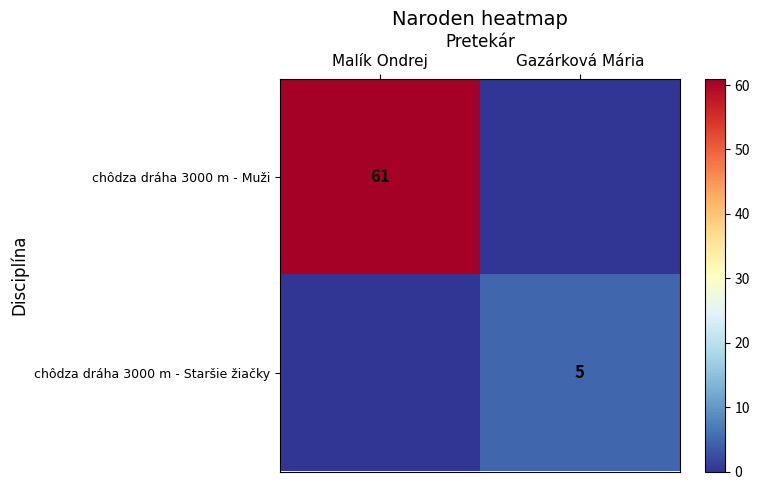

The chôdza dráha 3000 m - Staršie žiačky series shows 7 at Gazárková Mária. True or false?

False